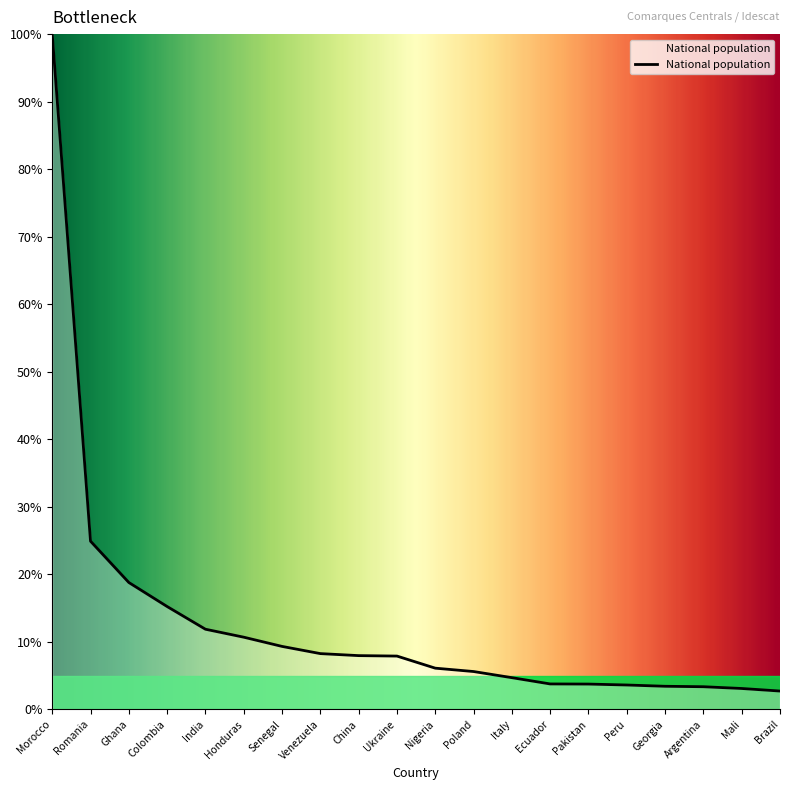

What position from the right is Senegal?

14